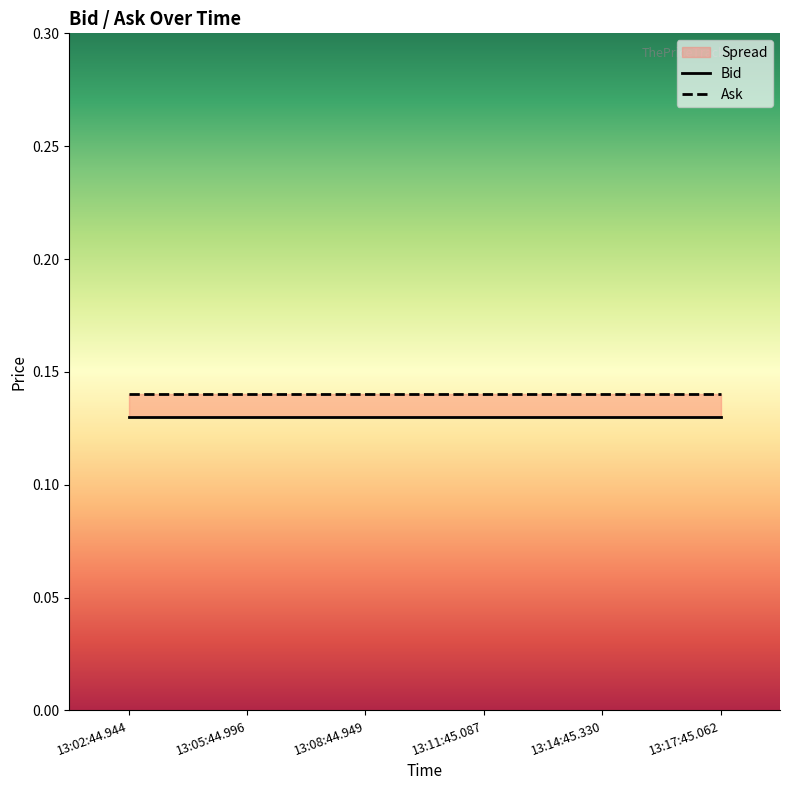

How many lines are shown in the chart?

2